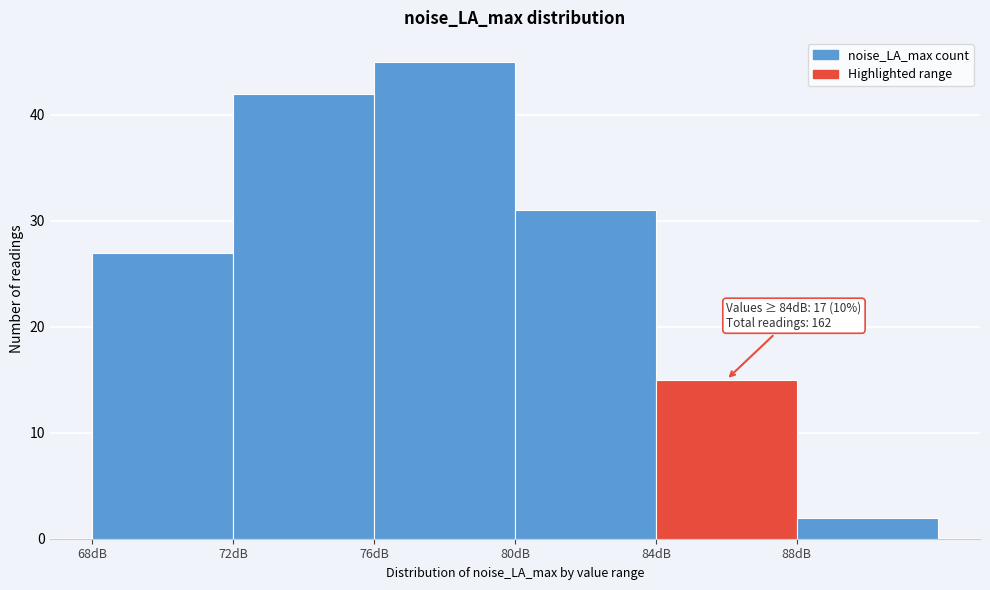

Over which range of the x-axis is the bar tallest?

76 to 80